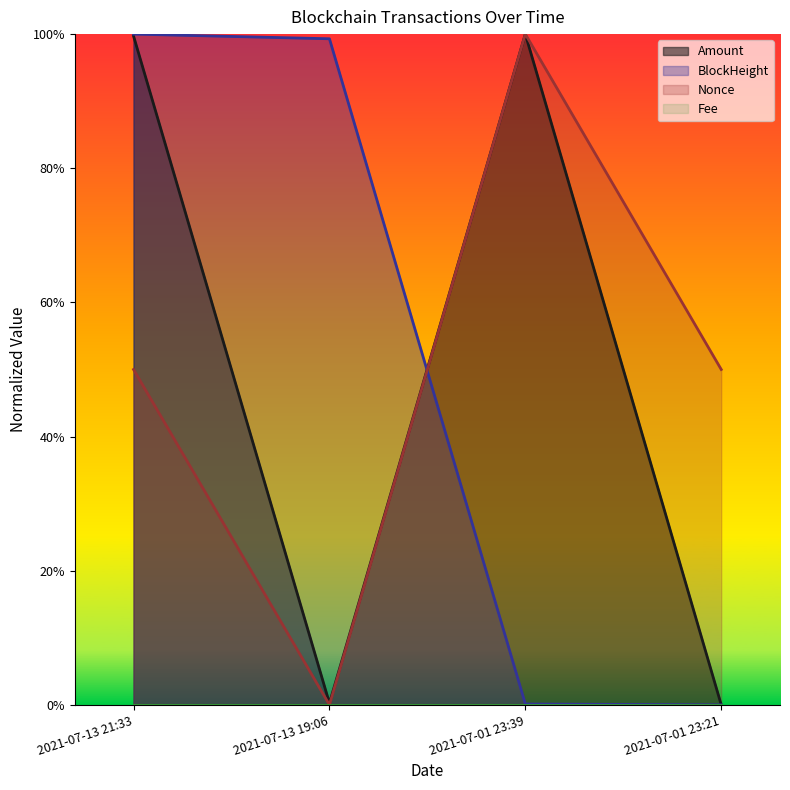

Which series ends up on top after the final intersection of BlockHeight and Nonce?

Nonce